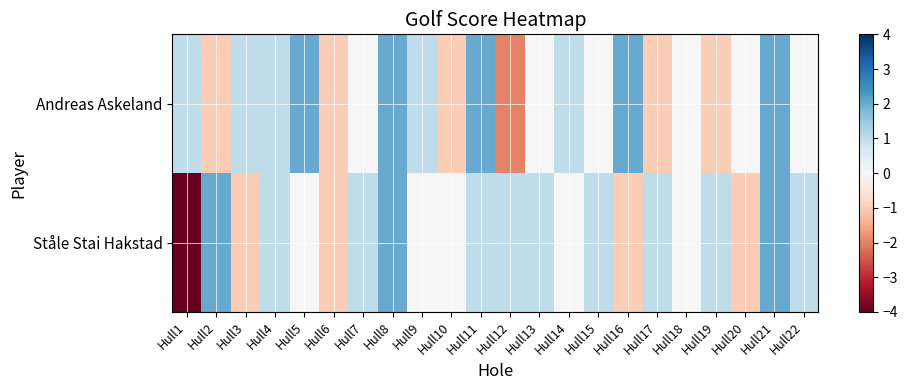

Reading left to right, transcribe all the data shown in this chart.

Andreas Askeland: Hull1=1	Hull2=-1	Hull3=1	Hull4=1	Hull5=2	Hull6=-1	Hull7=0	Hull8=2	Hull9=1	Hull10=-1	Hull11=2	Hull12=-2	Hull13=0	Hull14=1	Hull15=0	Hull16=2	Hull17=-1	Hull18=0	Hull19=-1	Hull20=0	Hull21=2	Hull22=0
Ståle Stai Hakstad: Hull1=-4	Hull2=2	Hull3=-1	Hull4=1	Hull5=0	Hull6=-1	Hull7=1	Hull8=2	Hull9=0	Hull10=0	Hull11=1	Hull12=1	Hull13=1	Hull14=0	Hull15=1	Hull16=-1	Hull17=1	Hull18=0	Hull19=1	Hull20=-1	Hull21=2	Hull22=1